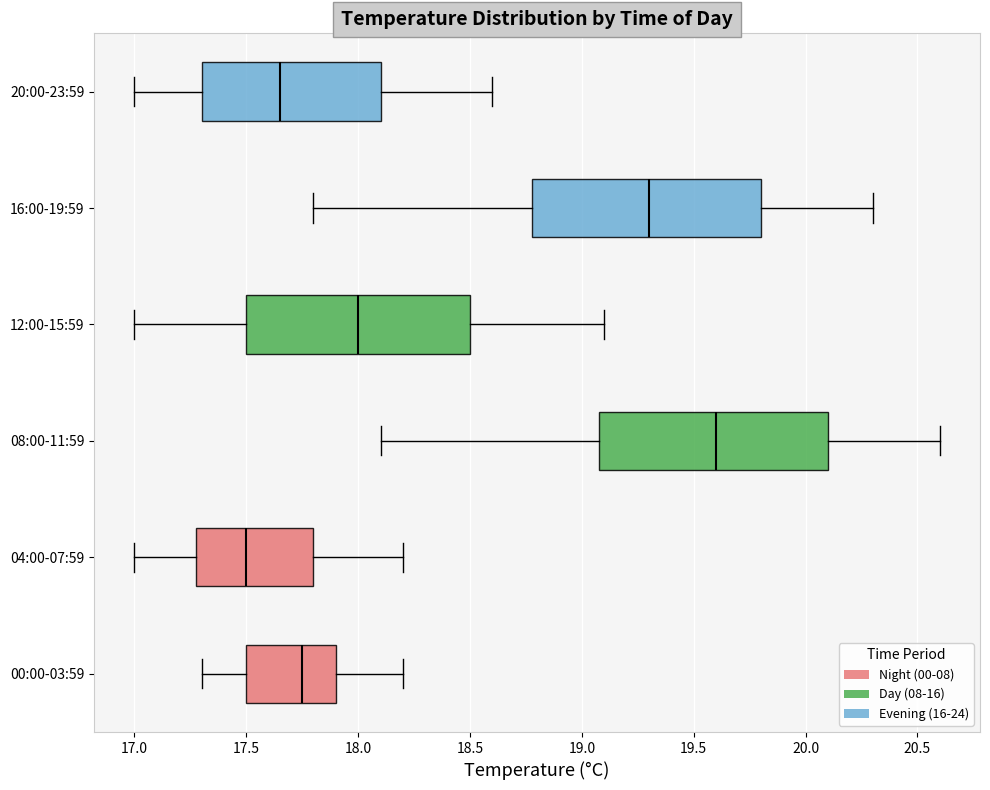

Where does the right whisker of the box for 08:00-11:59 end on the x-axis? The values are not printed on the chart, so give them approximately, as read against the axis.

20.60